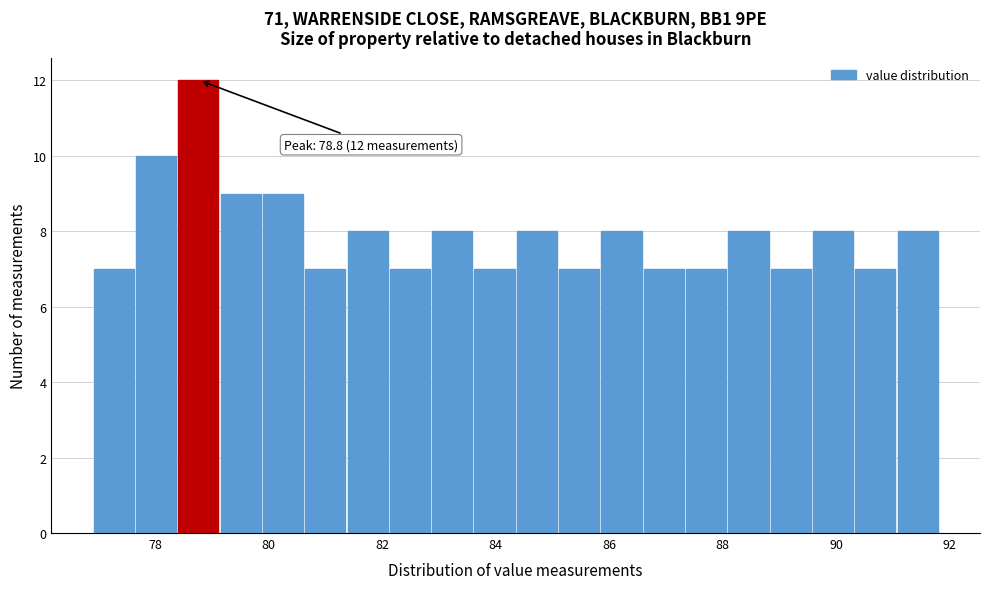

Around what value on the x-axis is the tallest bar? Give the approximate position of its centre, as read against the axis.

78.8